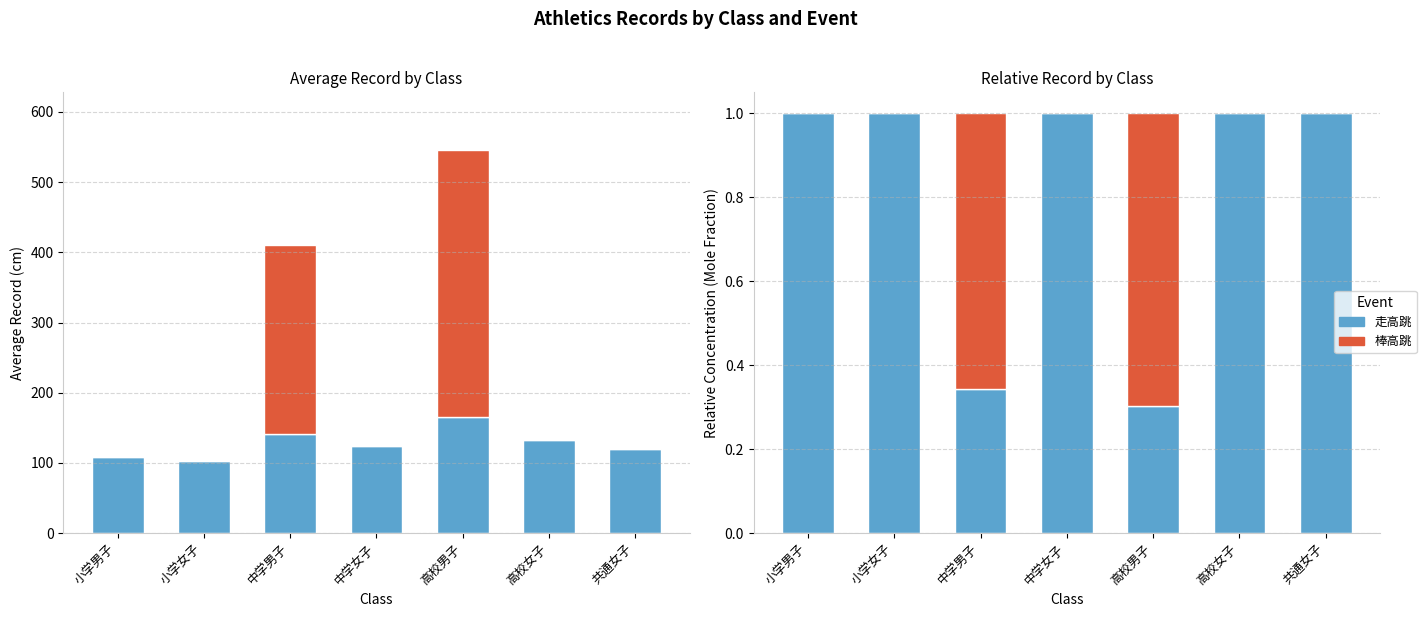

Rank the series by their average value, from lowest to highest.

棒高跳, 走高跳